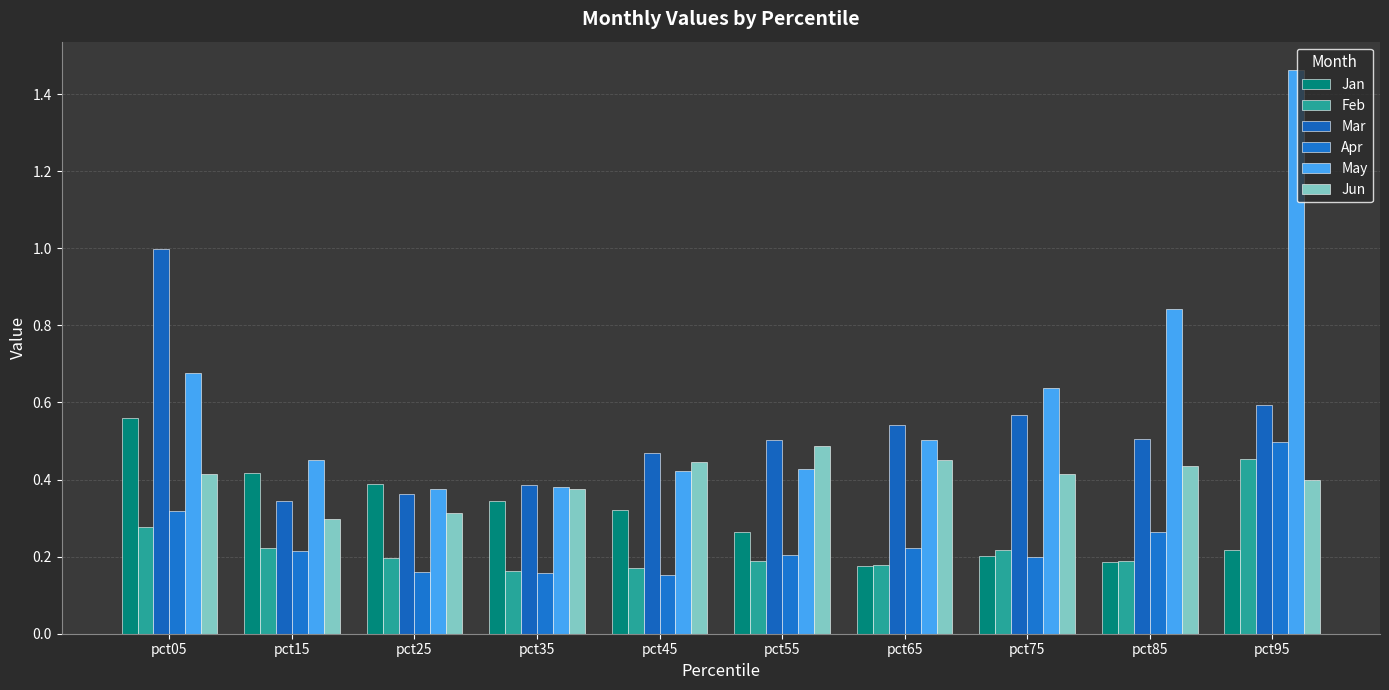

What is the value of the Feb bar at the 8th from the left?

0.2